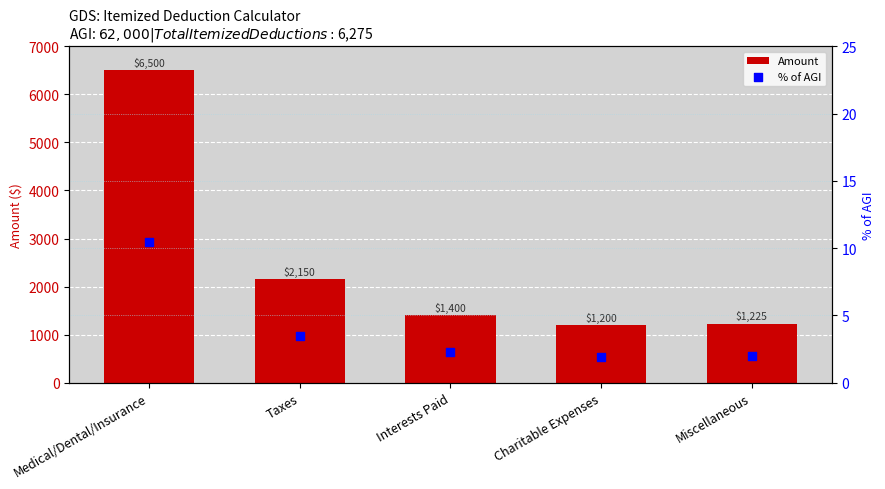

Which series reaches the maximum Y coordinate?

Amount